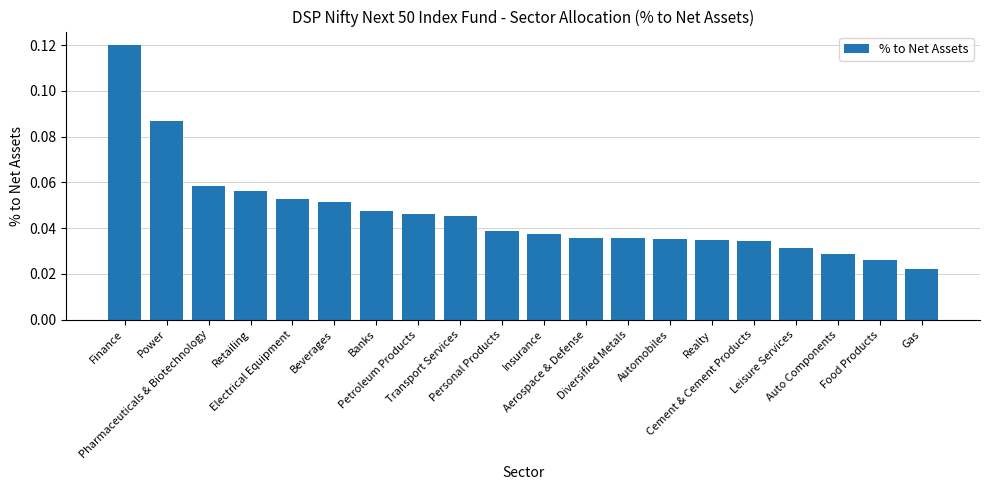

Count the values in the range 0 to 1.

20